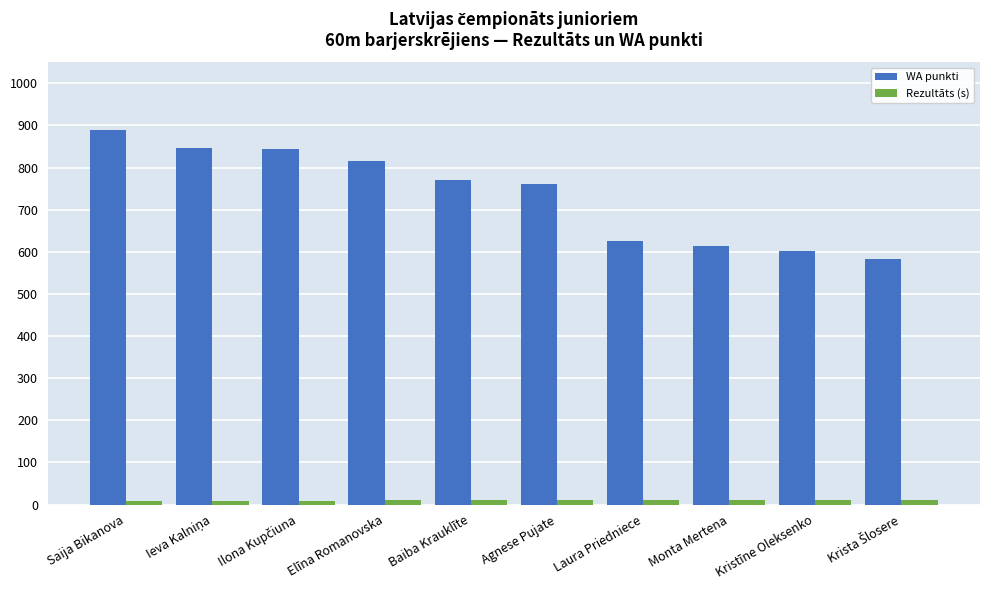

Which series has the largest range (max minus min)?

WA punkti